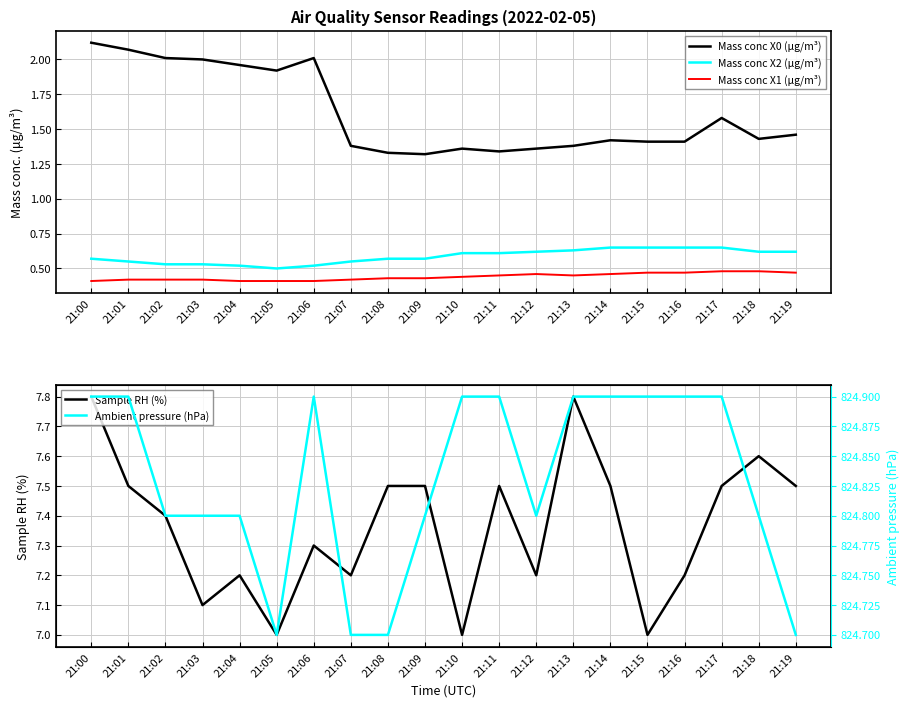

What are all the series names shown in the legend?

Mass conc X0 (μg/m³), Mass conc X2 (μg/m³), Mass conc X1 (μg/m³), Sample RH (%), Ambient pressure (hPa)